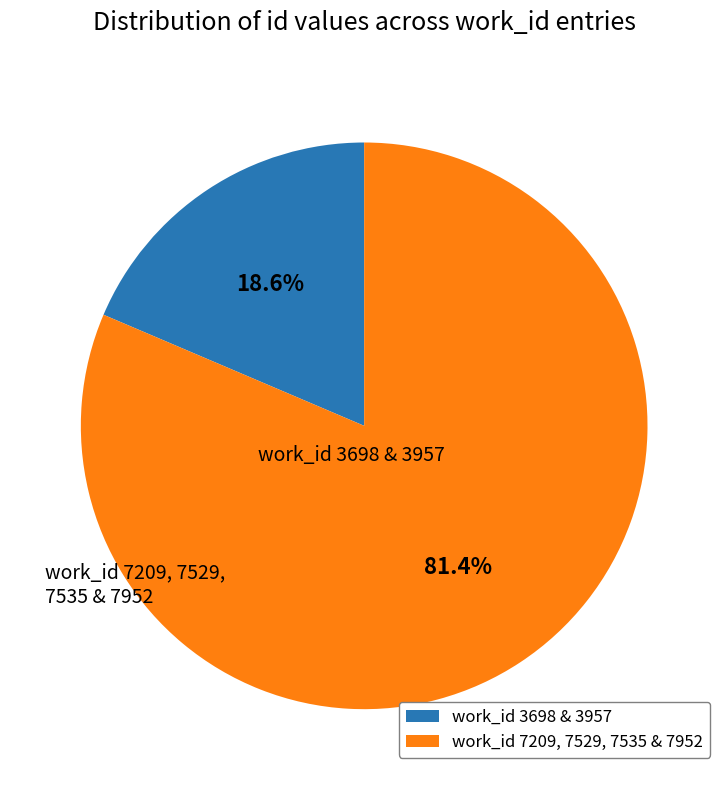

What is the smallest slice in the pie chart?

work_id 3698 & 3957